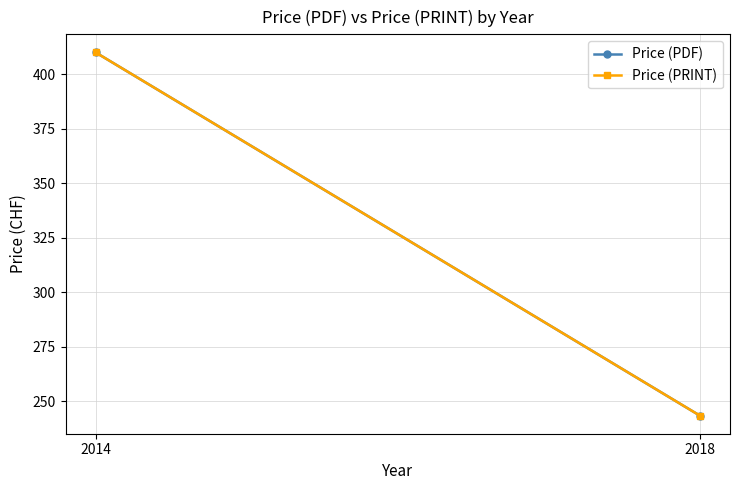

The value of Price (PRINT) at 2014 is 269.7. True or false?

False